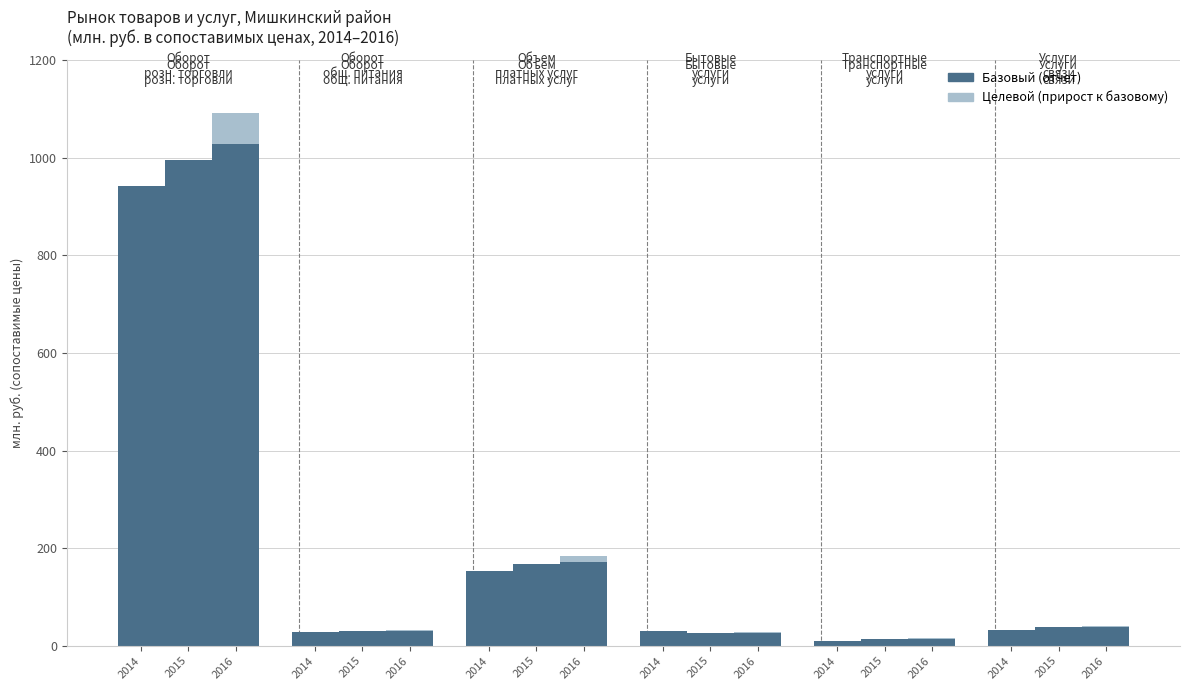

List the series in order of their overall mean, lowest first.

Целевой (верхний), Базовый (нижний)